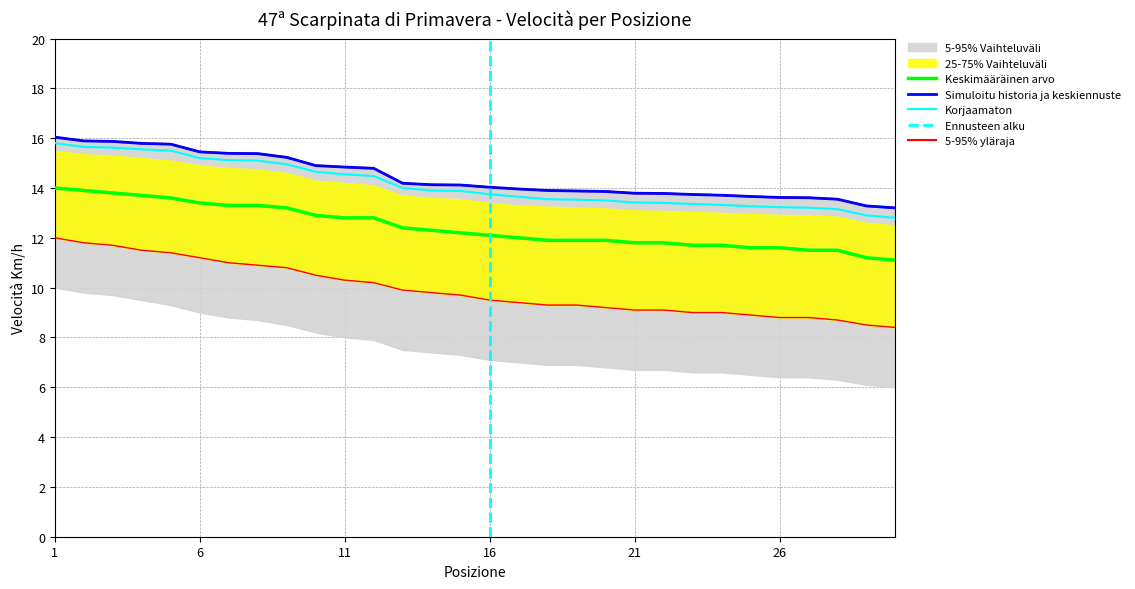

At how many categories does at least one series exceed 14?

16